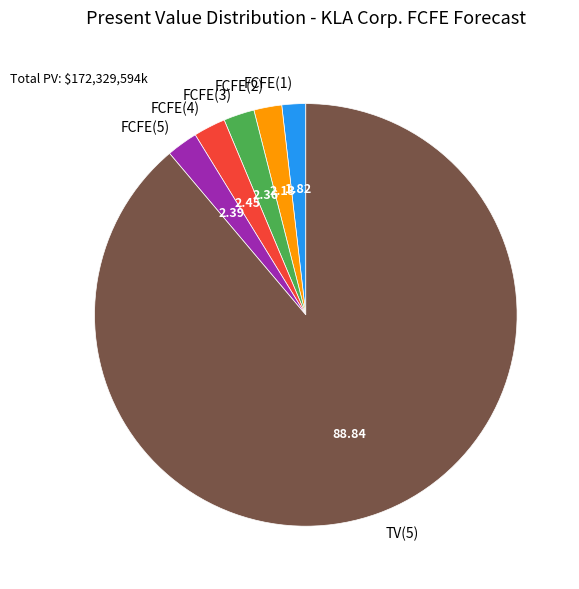

Does any single category account for the majority?

Yes